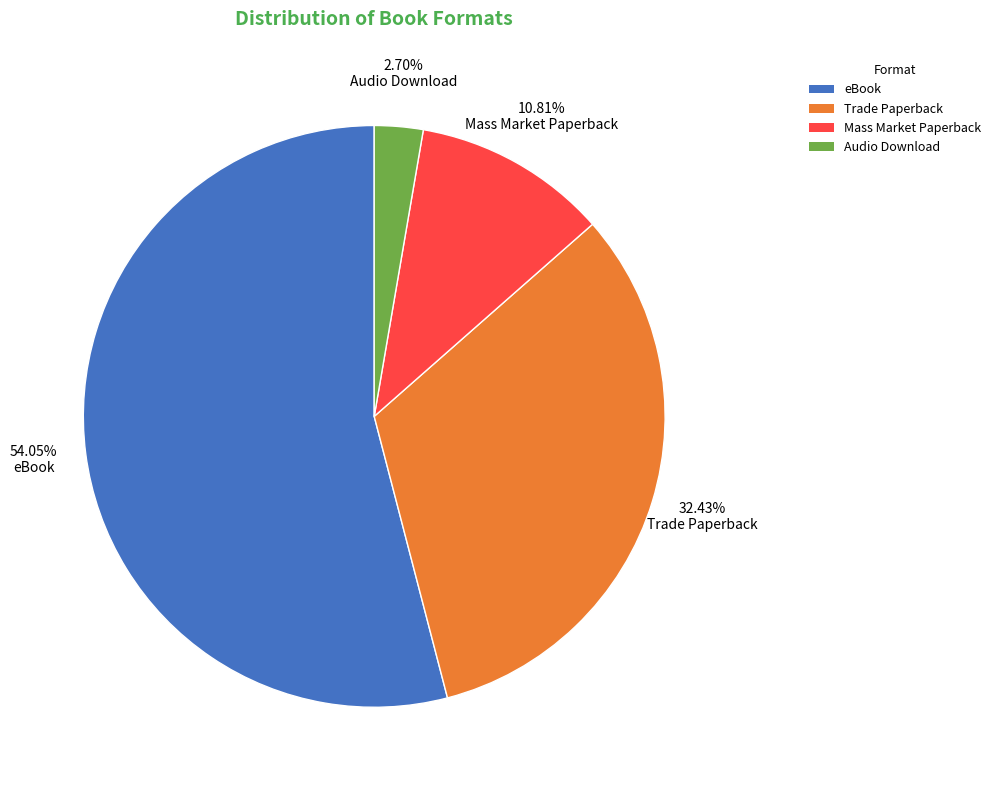

To the nearest percent, what is the combined percentage of Mass Market Paperback and eBook?

65%